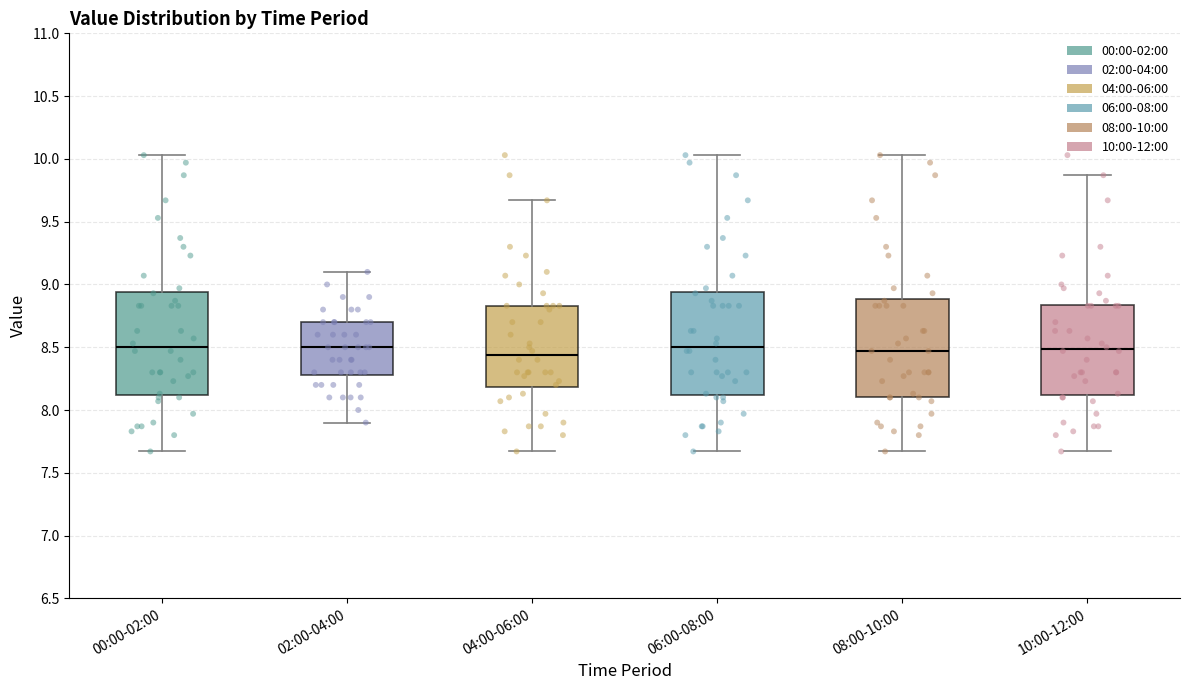

Reading left to right, read every box against the y-axis: the position of its median line, the range the box covers, and the ends of its whiskers. The values are not printed on the chart, so give them approximately, as read against the axis.

00:00-02:00: median 8.50, box 8.10 to 8.95, whiskers 7.65 to 10.05
02:00-04:00: median 8.50, box 8.30 to 8.70, whiskers 7.90 to 9.10
04:00-06:00: median 8.45, box 8.20 to 8.85, whiskers 7.65 to 9.65
06:00-08:00: median 8.50, box 8.10 to 8.95, whiskers 7.65 to 10.05
08:00-10:00: median 8.45, box 8.10 to 8.90, whiskers 7.65 to 10.05
10:00-12:00: median 8.50, box 8.10 to 8.85, whiskers 7.65 to 9.85